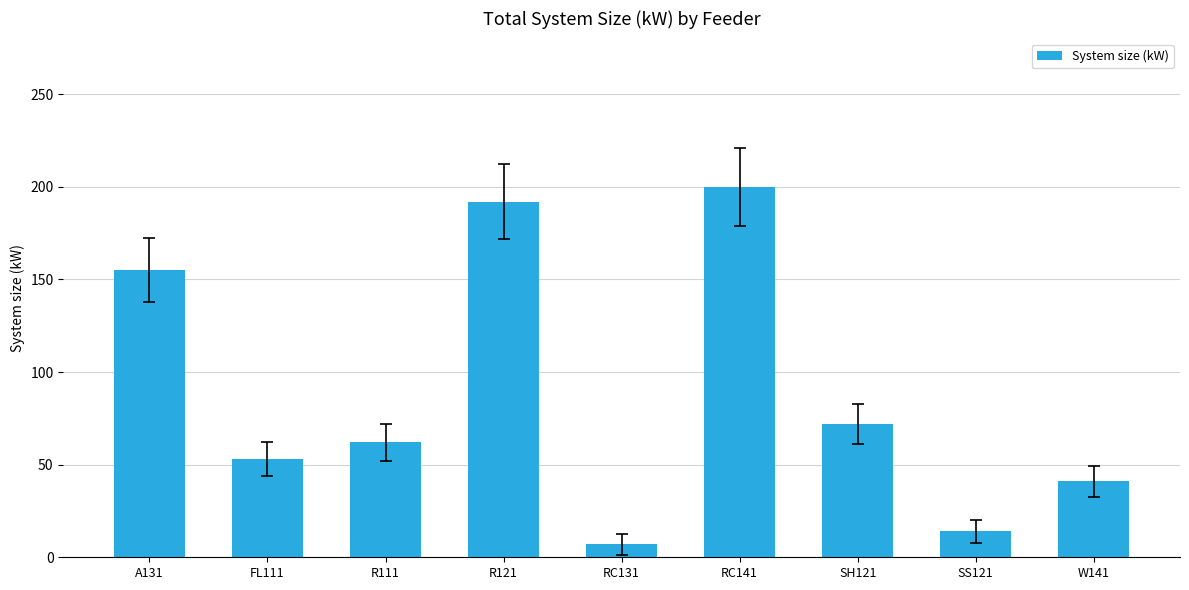

Where is the data nearest to the value 103?

SH121